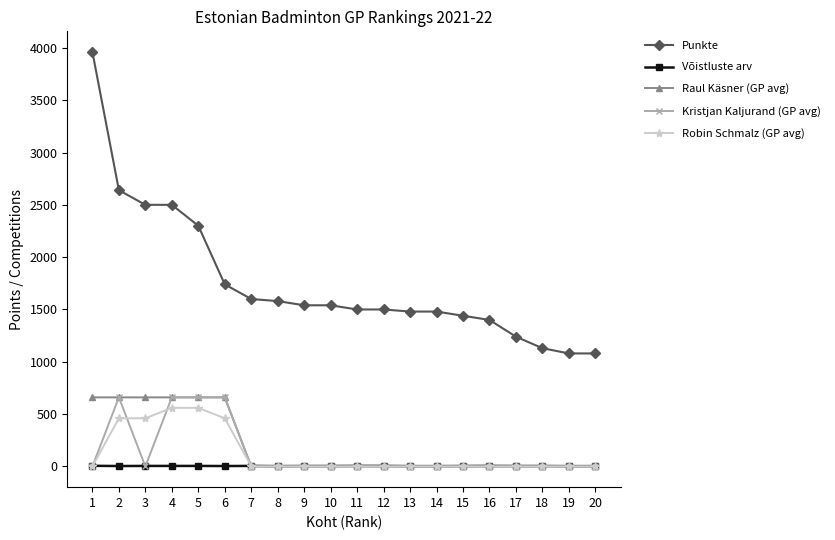

Between which two adjacent categories do Kristjan Kaljurand (GP avg) and Võistluste arv first intersect?

1 and 2